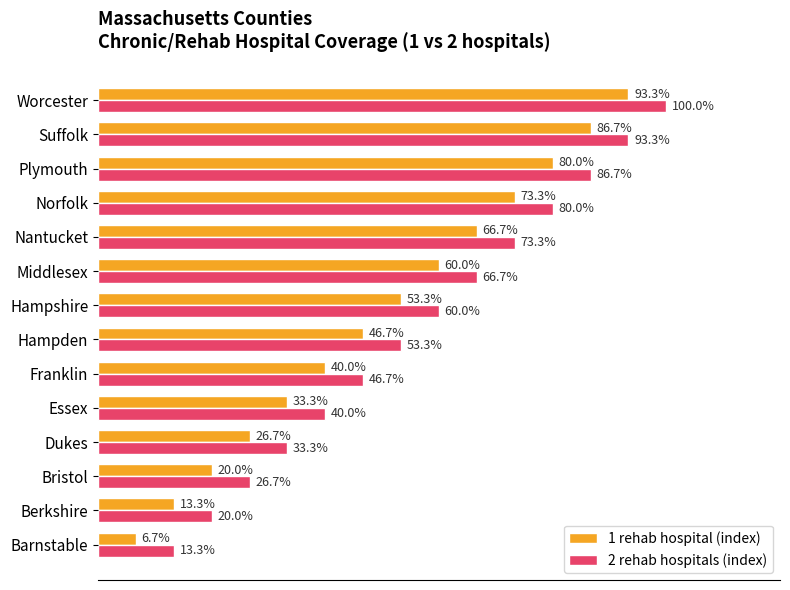

Is the value of 1 rehab hospital (index) at Middlesex greater than the value of 2 rehab hospitals (index) at Suffolk?

No